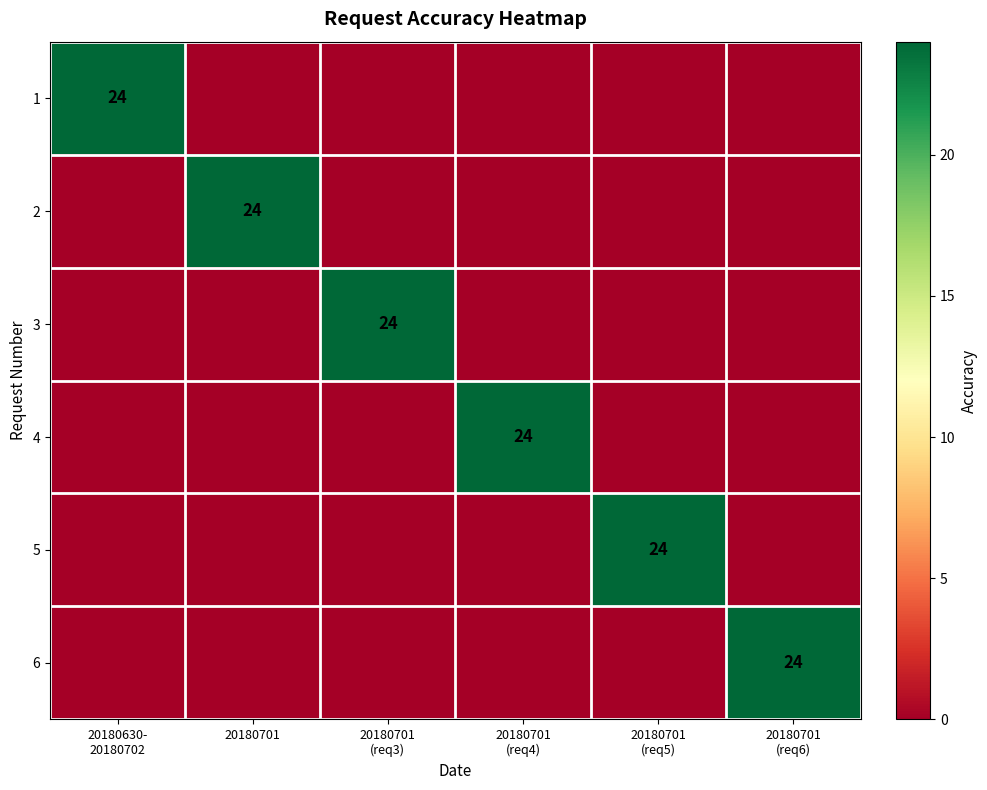

At 20180701 (req5), list the series in order from smallest to largest.

1, 2, 3, 4, 6, 5